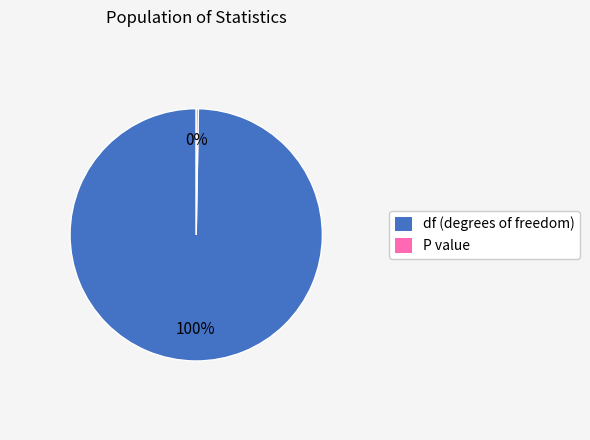

To the nearest percent, what is the average slice percentage?

50%